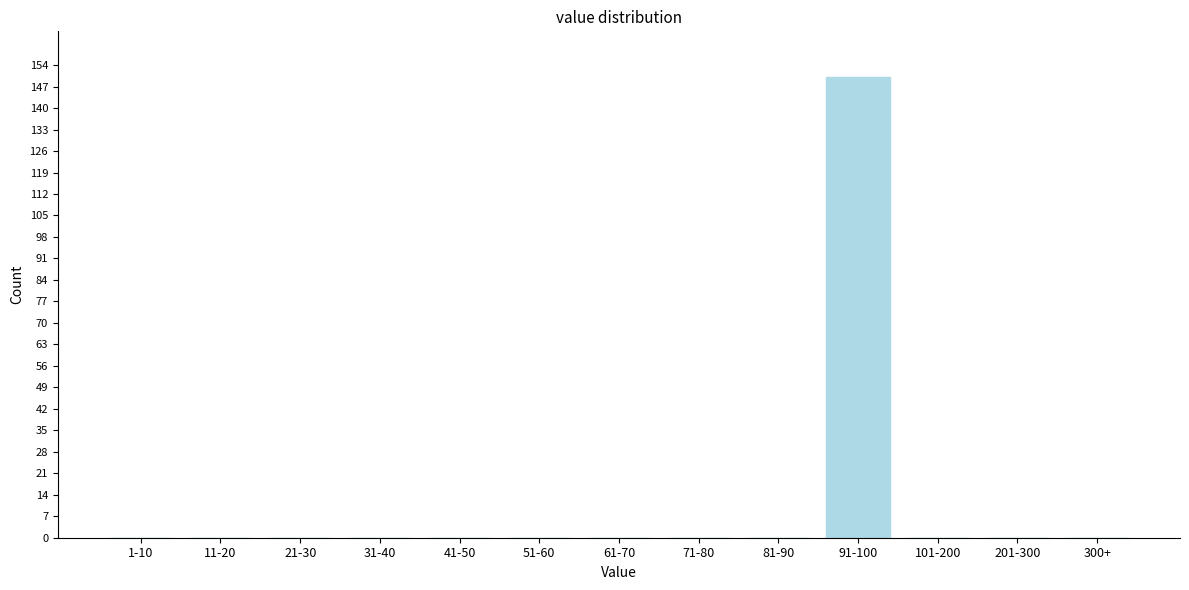

Reading left to right, list all the values displayed in this chart.

1-10=0	11-20=0	21-30=0	31-40=0	41-50=0	51-60=0	61-70=0	71-80=0	81-90=0	91-100=150	101-200=0	201-300=0	300+=0